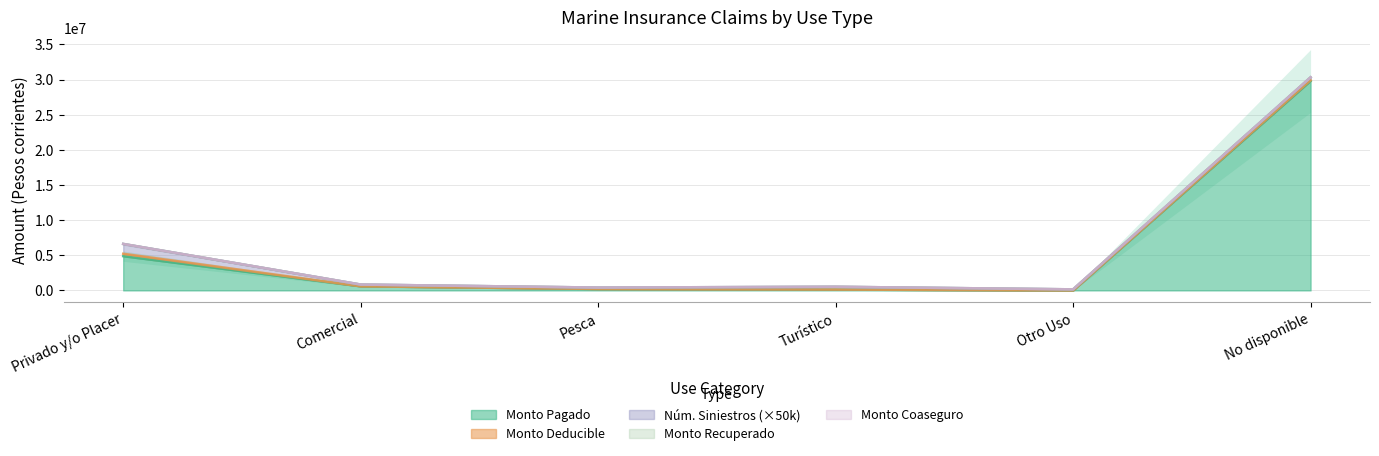

In MONTO RECUPERADO DE TERCEROS, how many points are lower than both neighbors (excluding endpoints)?

1